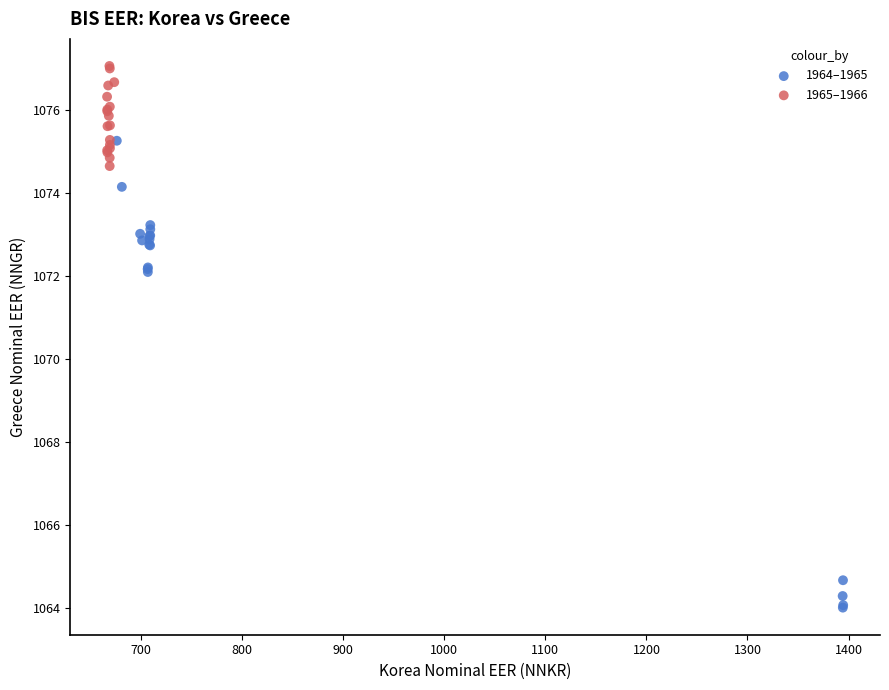

Which series contains the lowest Y value?

1964–1965